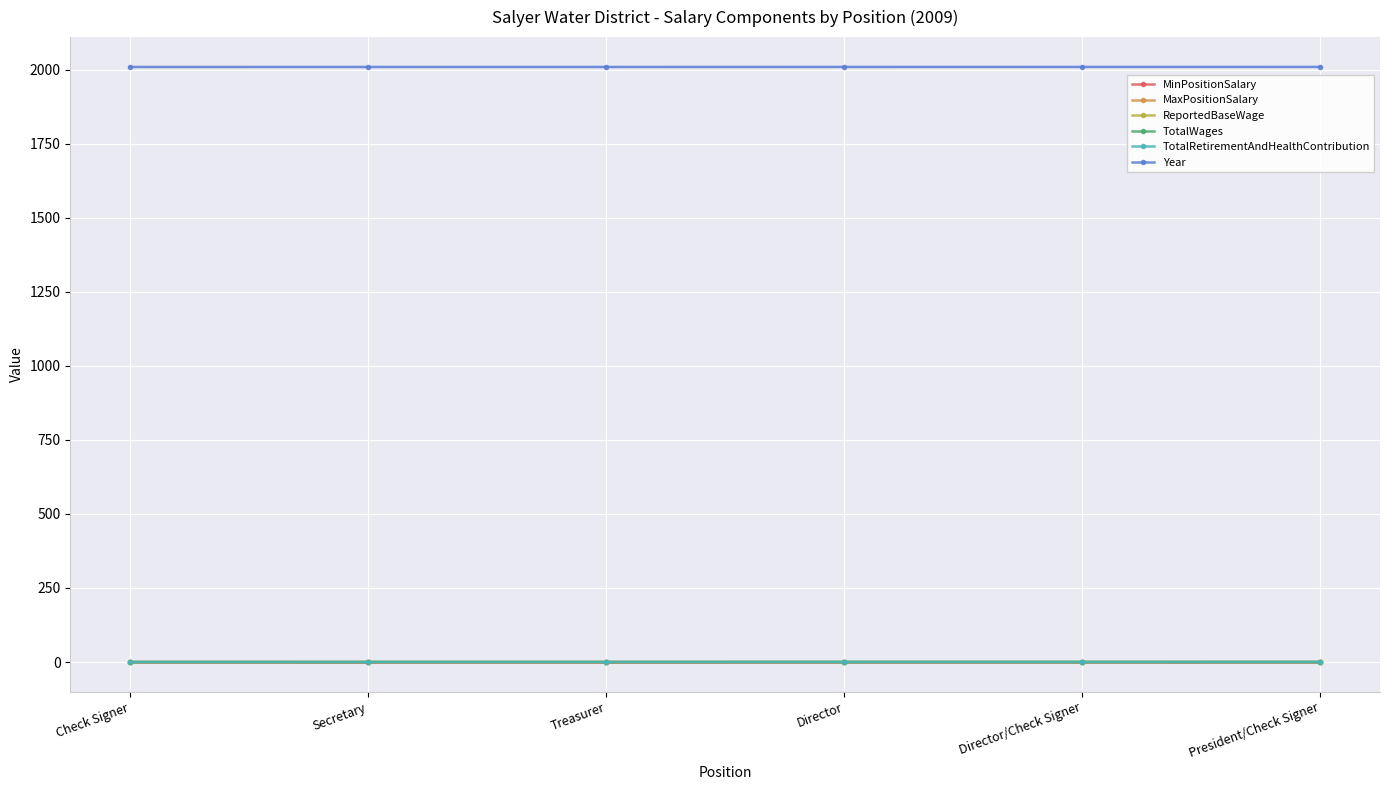

Where is TotalRetirementAndHealthContribution nearest to the value 0?

Check Signer